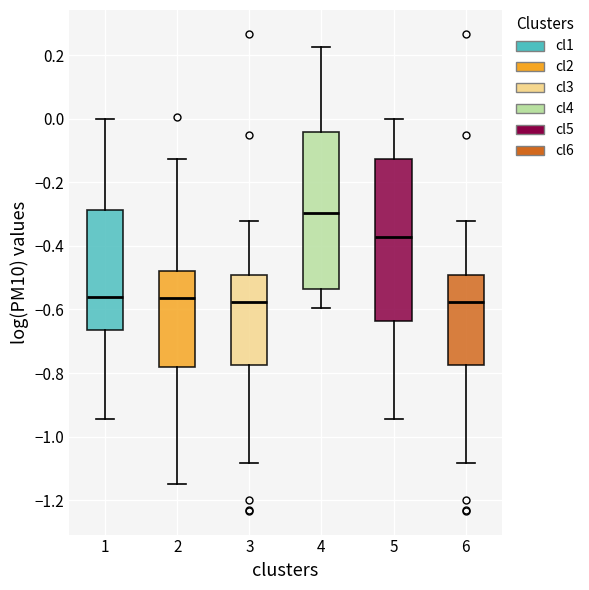

Where does the upper whisker of the box at x = 5 end on the y-axis? The values are not printed on the chart, so give them approximately, as read against the axis.

0.00